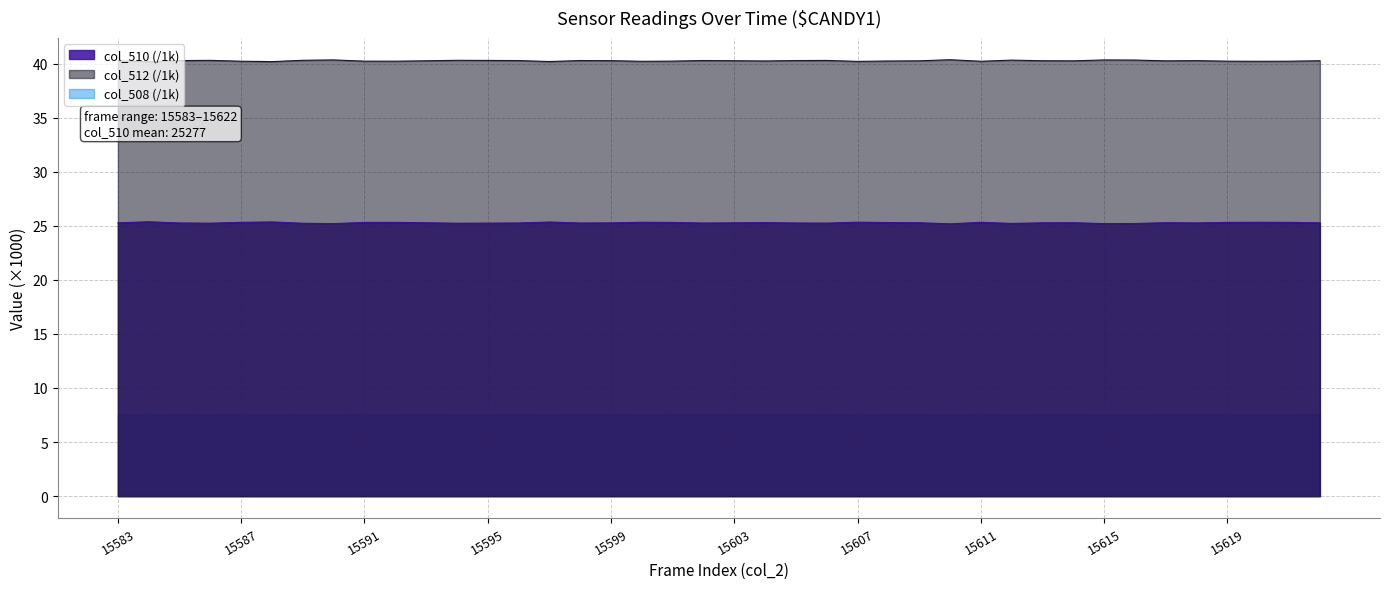

Count the number of data series in this chart.

3